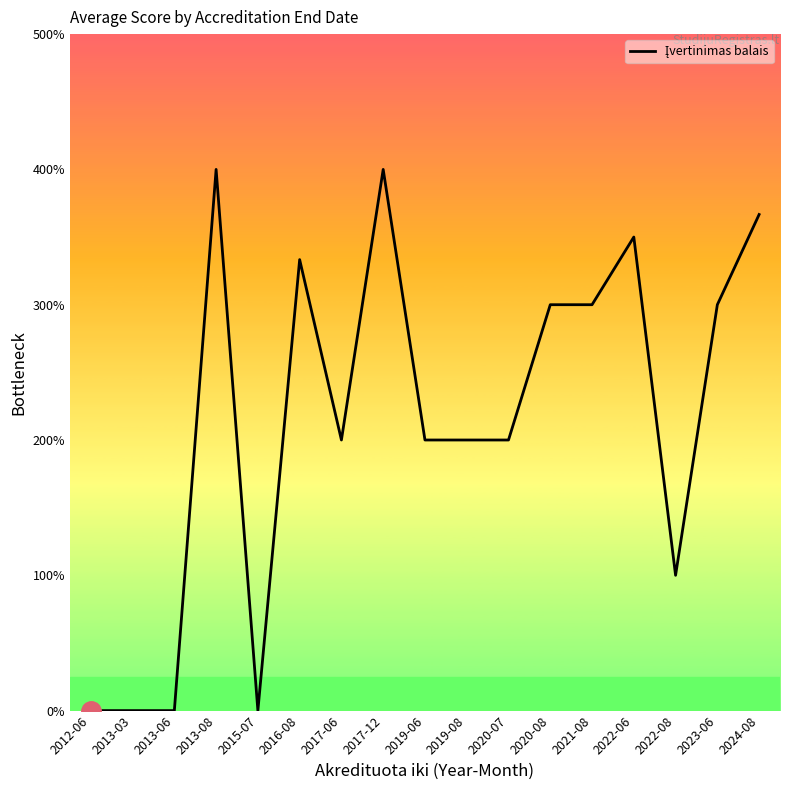

What is the label of the 9th point from the right?

2019-06